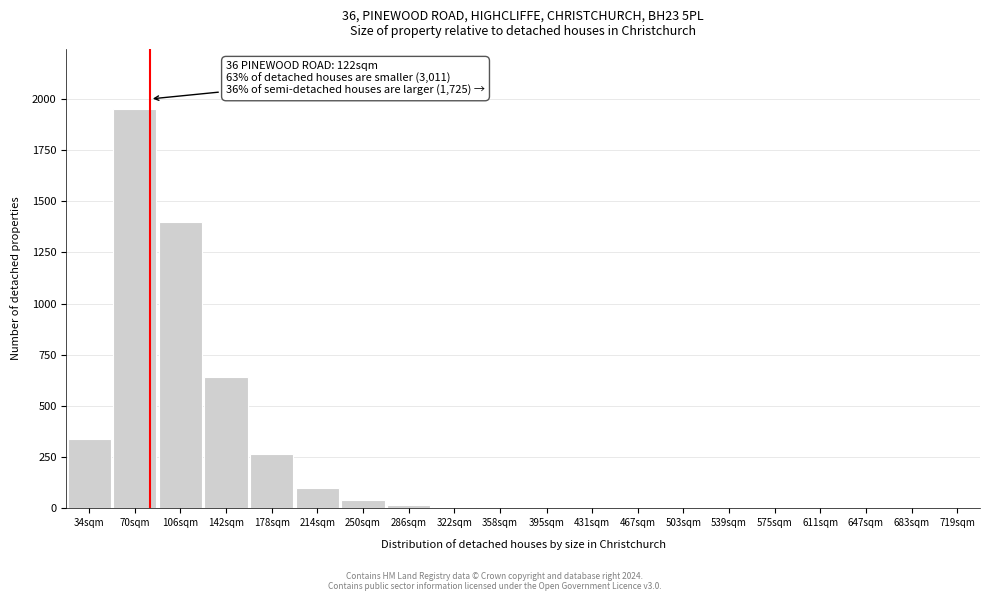

What is the change in value from 214sqm to 719sqm?

-100